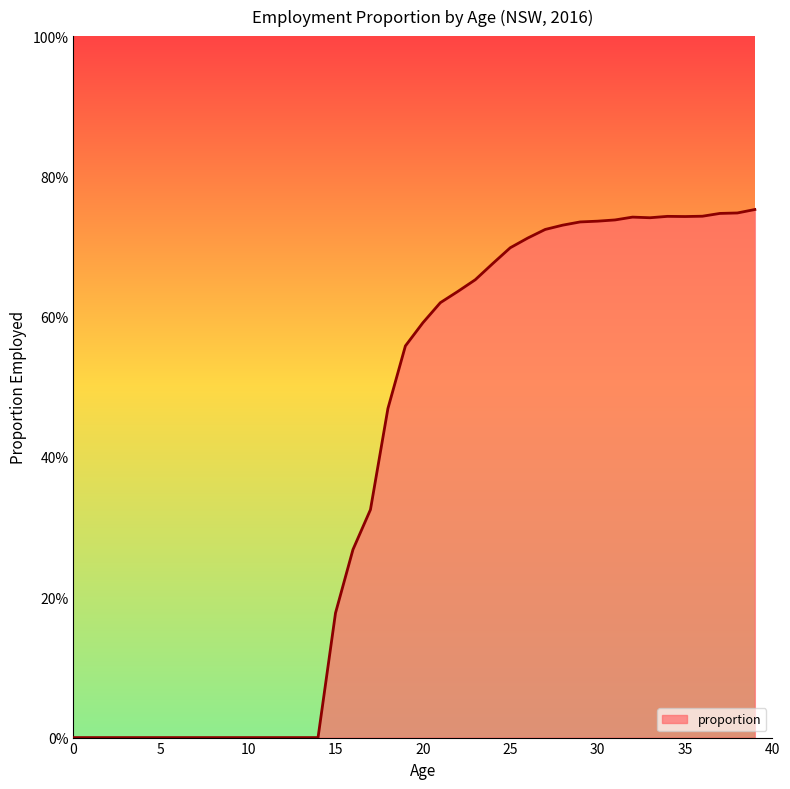

How many points are lower than both their immediate neighbors (excluding endpoints)?

2